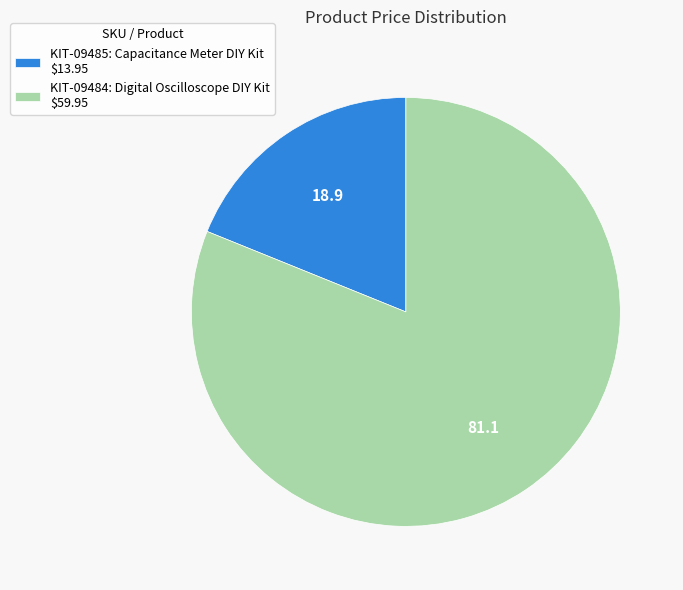

What is the majority slice?

KIT-09484: Digital Oscilloscope DIY Kit